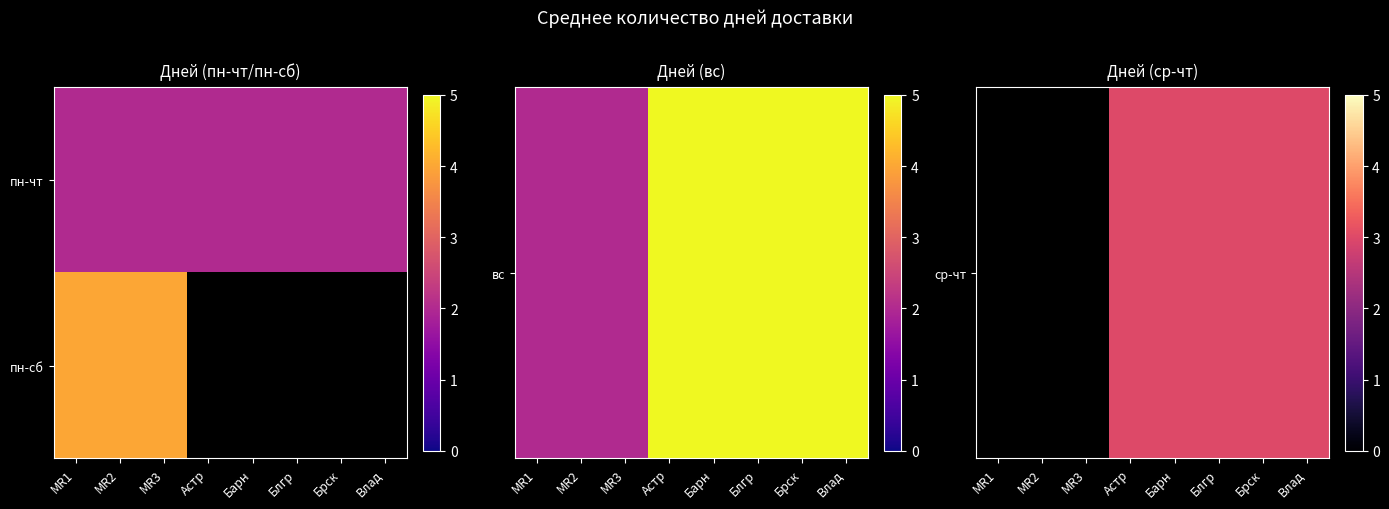

Is it true that пн-сб equals 1.7 at MR2?

False